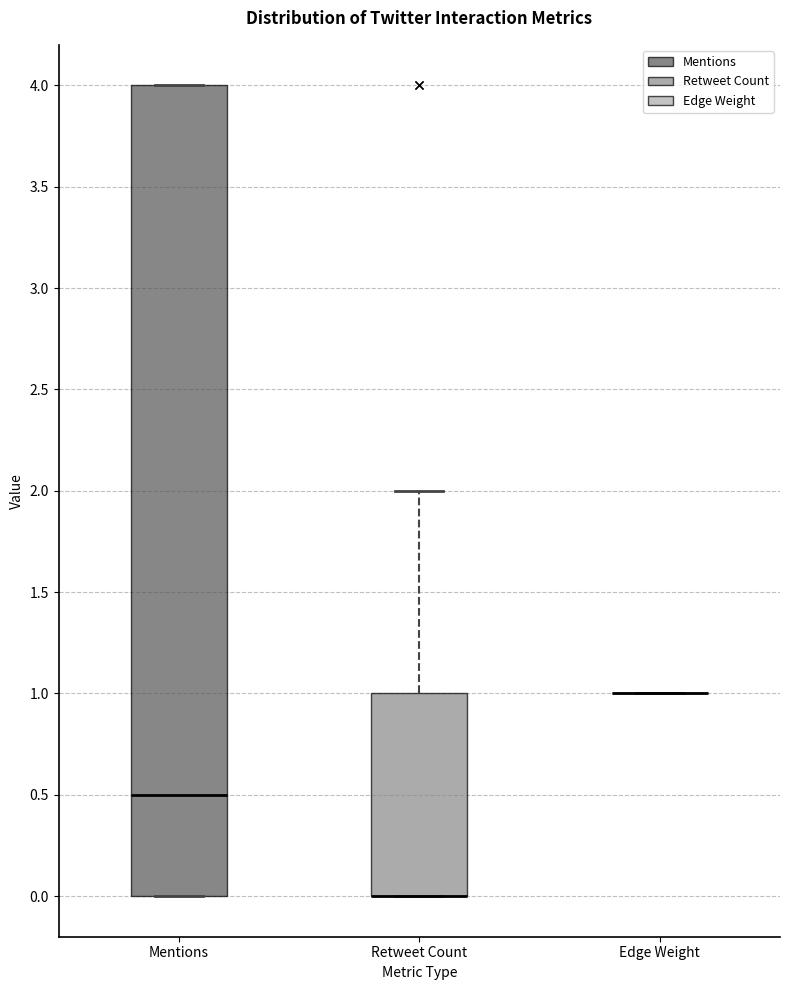

Reading left to right, transcribe this box plot: for each box, give where its median line is, the range the box spans, and where its two whiskers end, as read against the y-axis. The values are not printed on the chart, so give them approximately, as read against the axis.

Mentions: median 0.5, box 0.0 to 4.0, whiskers 0.0 to 4.0
Retweet Count: median 0.0 (drawn on the box's lower edge), box 0.0 to 1.0, whiskers 0.0 to 2.0
Edge Weight: box collapsed to a line at 1.0, whiskers 1.0 to 1.0